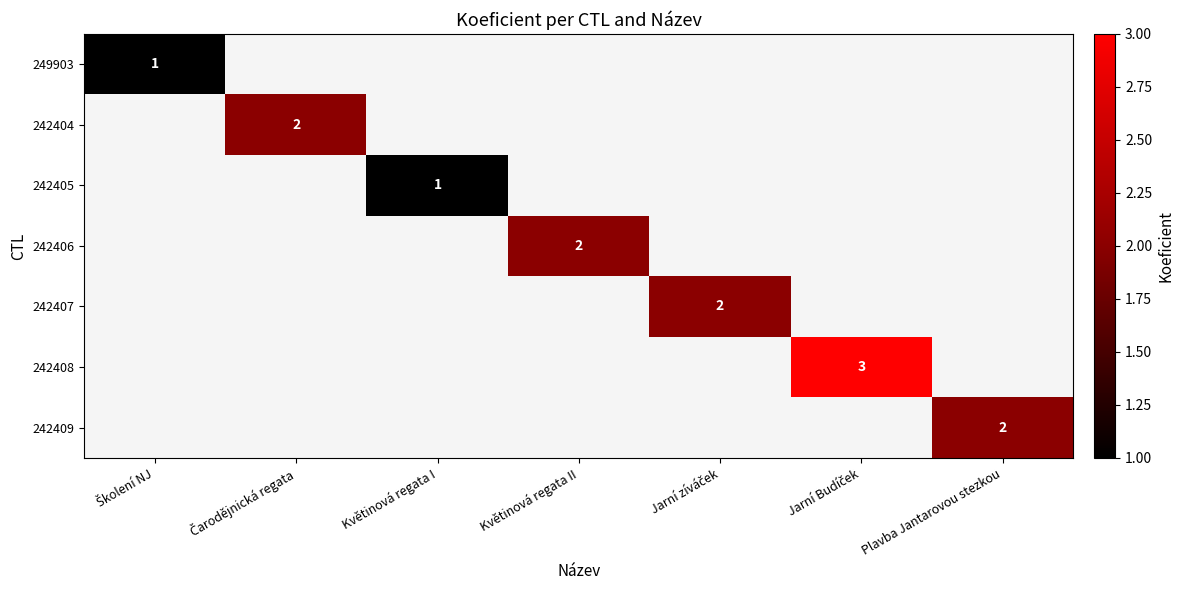

Rank the categories by 249903 value from highest to lowest.

Školení NJ, Čarodějnická regata, Květinová regata I, Květinová regata II, Jarní zíváček, Jarní Budíček, Plavba Jantarovou stezkou